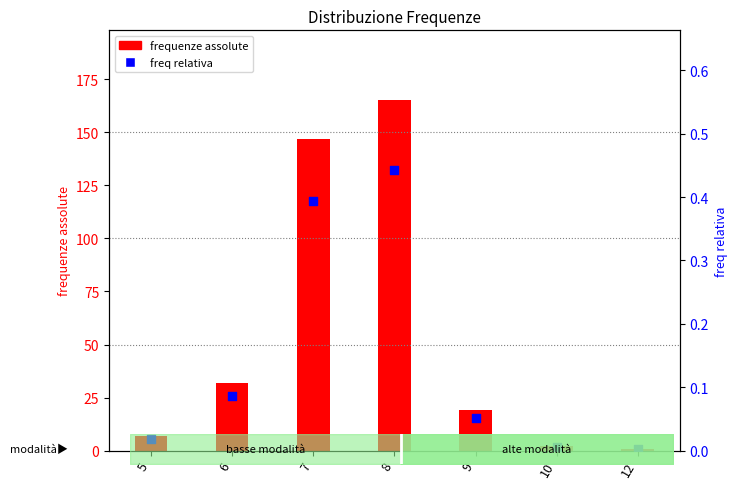

At how many categories does at least one series exceed 99?

2